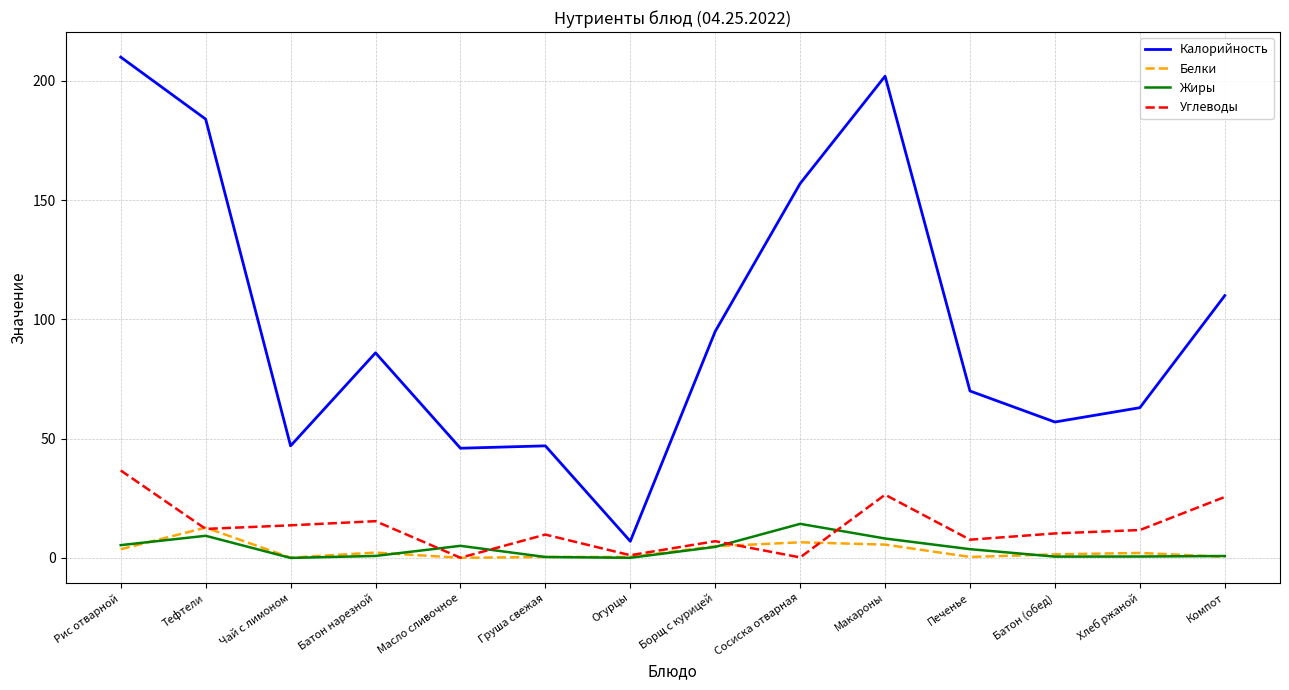

The value of Жиры at Рис отварной is 5.4. True or false?

True